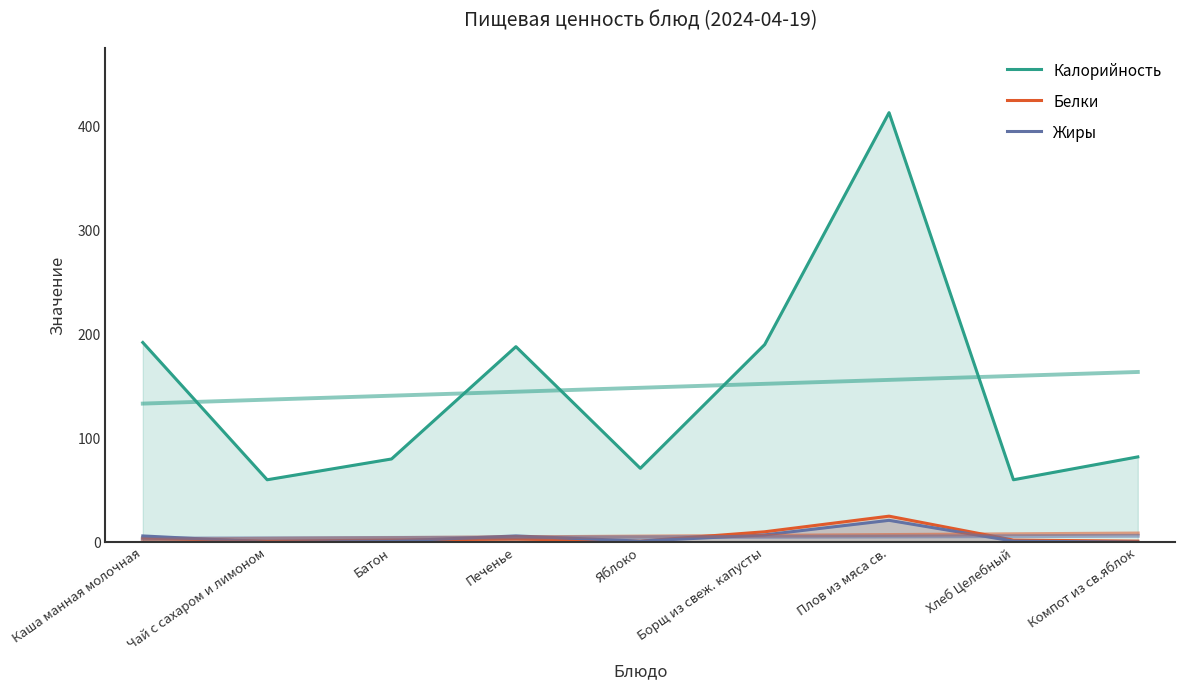

Reading left to right, transcribe all the data shown in this chart.

Калорийность: Каша манная молочная=192	Чай с сахаром и лимоном=60	Батон=80	Печенье=188	Яблоко=71	Борщ из свеж. капусты=190	Плов из мяса св.=413	Хлеб Целебный=60	Компот из св.яблок=82
Белки: Каша манная молочная=4	Чай с сахаром и лимоном=1	Батон=2	Печенье=3	Яблоко=1	Борщ из свеж. капусты=10	Плов из мяса св.=25	Хлеб Целебный=2	Компот из св.яблок=1
Жиры: Каша манная молочная=6	Чай с сахаром и лимоном=0	Батон=1	Печенье=6	Яблоко=1	Борщ из свеж. капусты=7	Плов из мяса св.=21	Хлеб Целебный=1	Компот из св.яблок=0